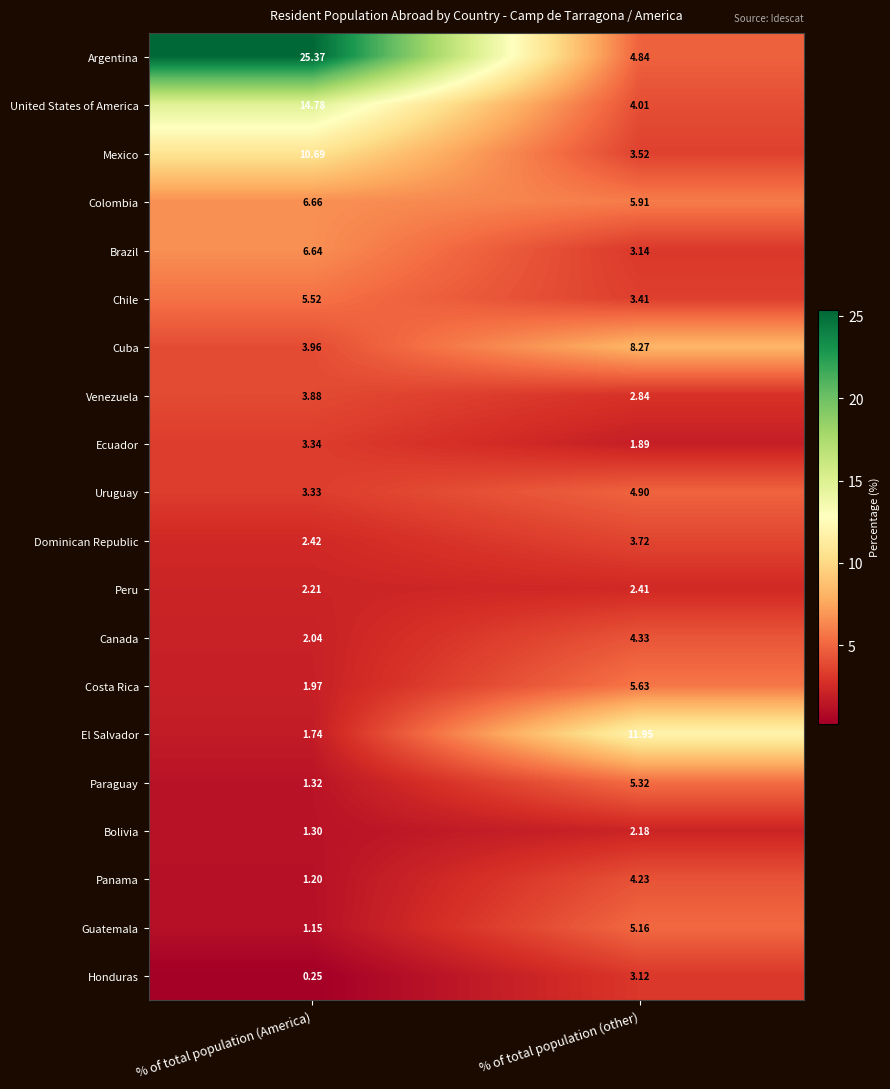

Count the number of data series in this chart.

20